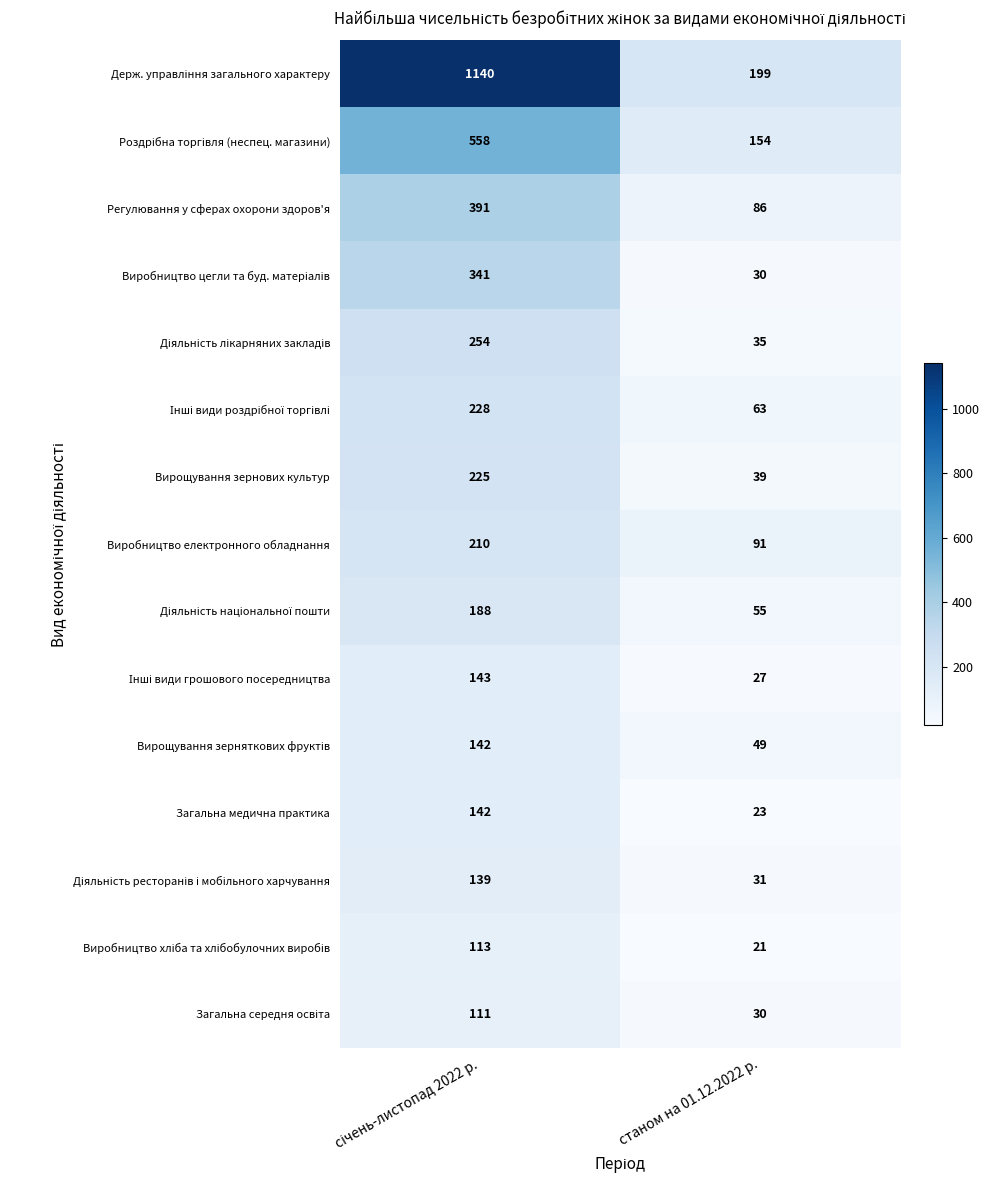

What is the spread (max minus min) of values at станом на 01.12.2022 р.?

178